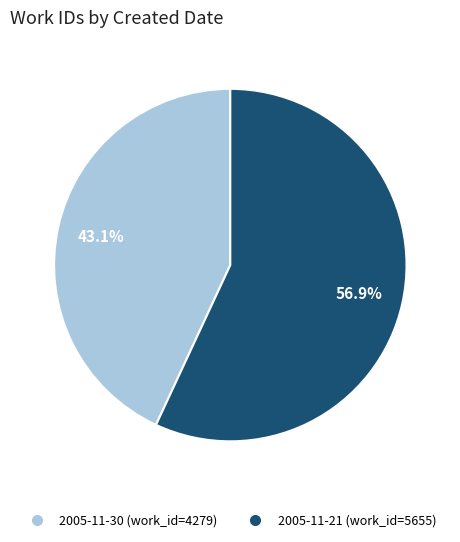

What percentage is the 2005-11-30 slice, to the nearest percent?

43%